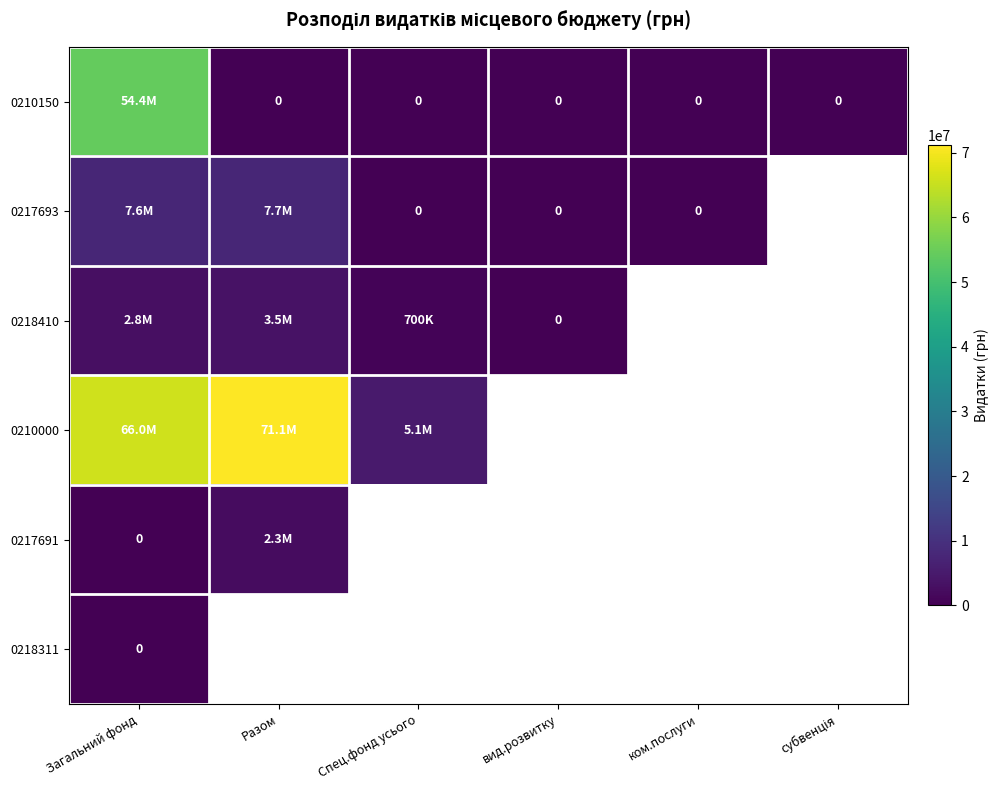

At how many categories does at least one series exceed 31817175?

2